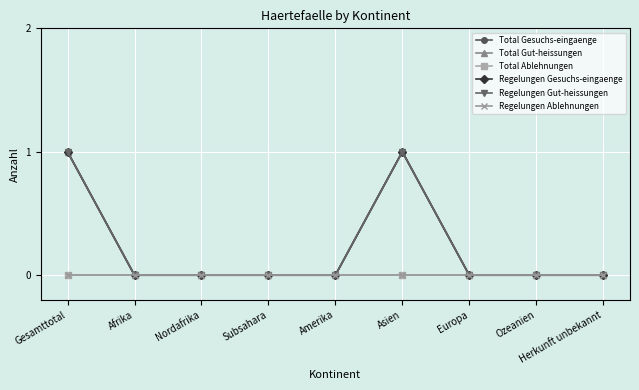

True or false: Regelungen Gut-heissungen and Total Ablehnungen intersect in this chart.

False